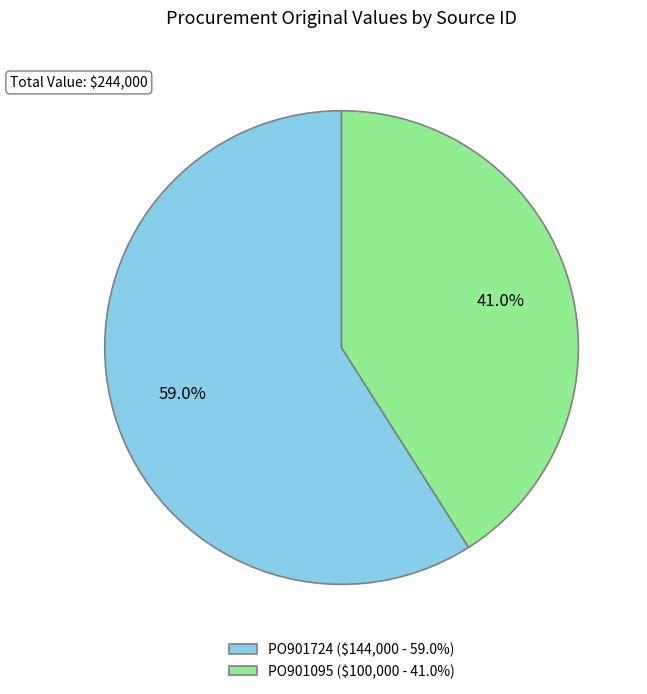

What percentage is the PO901095 slice, to the nearest percent?

41%